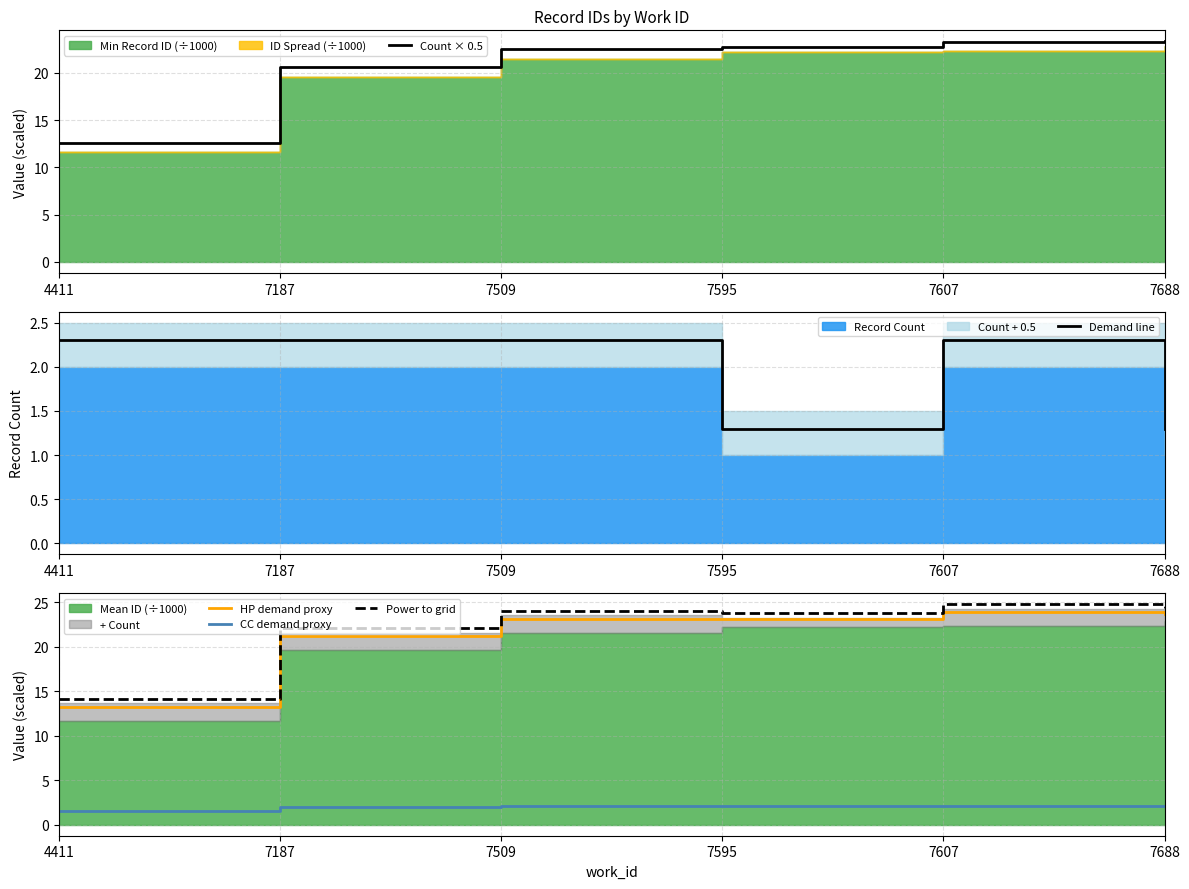

At which category does the chart reach its peak across all series?

7607